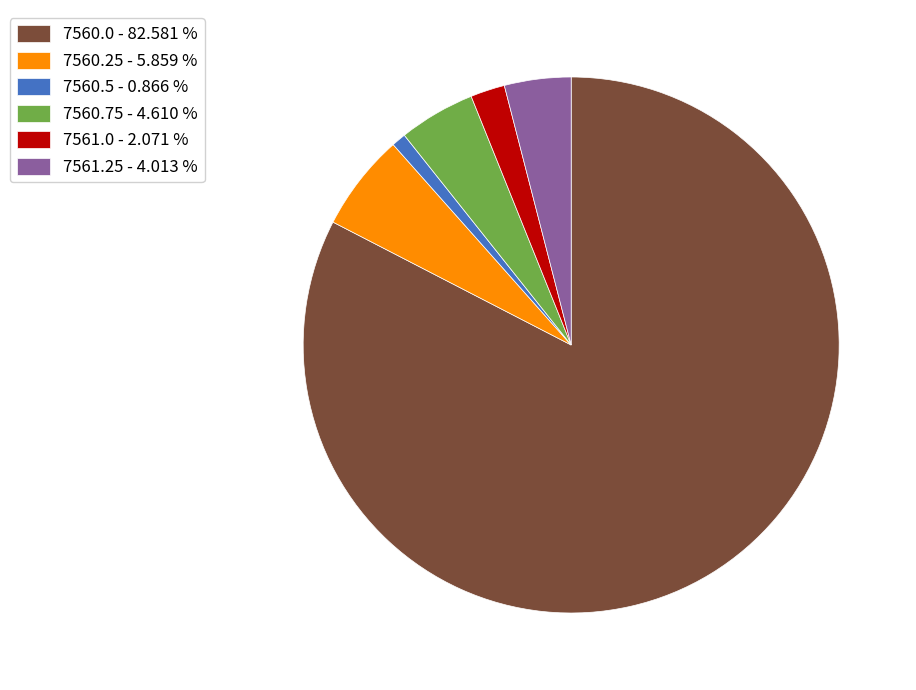

Is the sum of 7560.25 - 5.859 % and 7561.25 - 4.013 % greater than half?

No